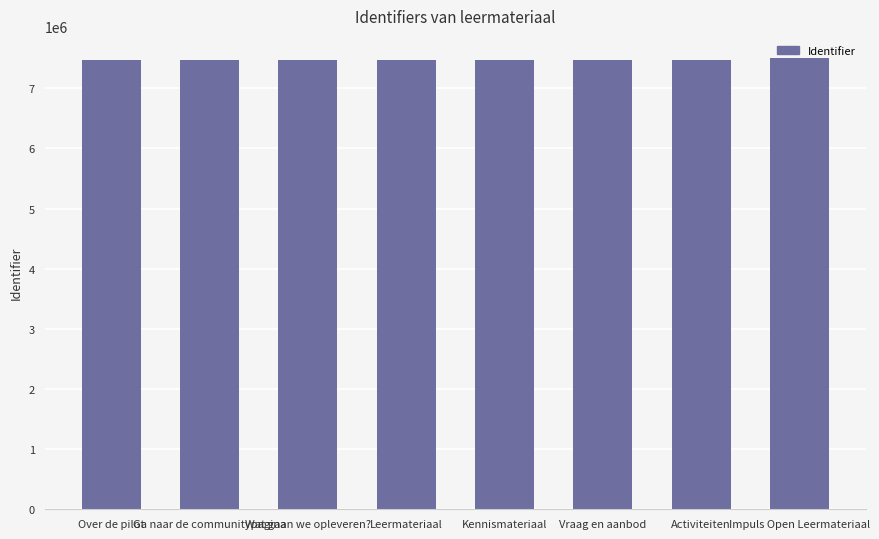

What is the smallest value displayed?

7475892